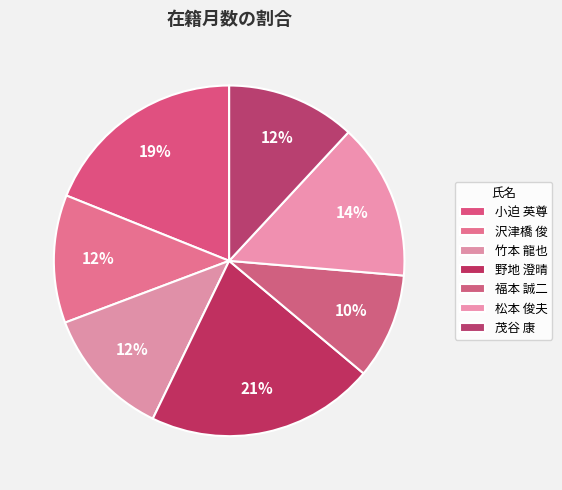

True or false: 沢津橋 俊 accounts for 1% of the total.

False